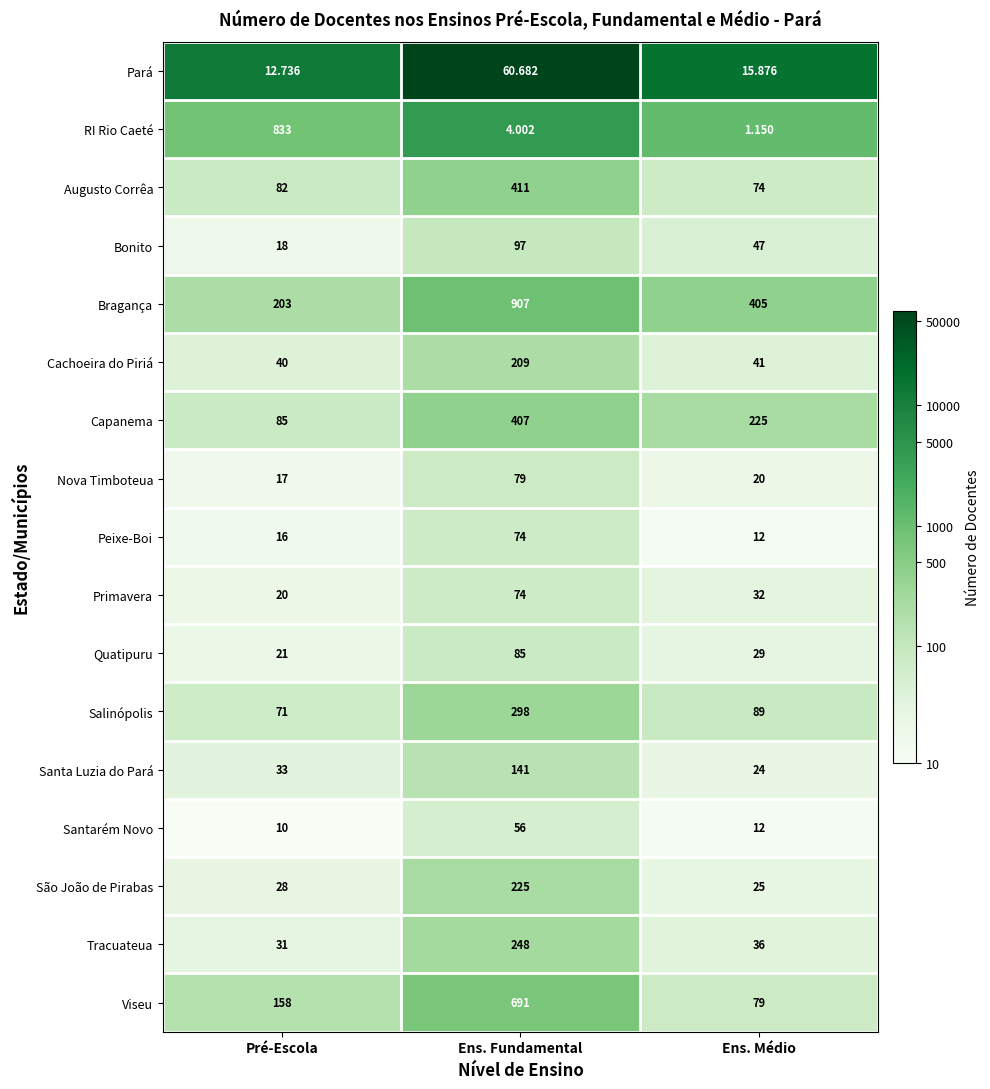

What is the total value across all series at Ens. Médio?

1167.0